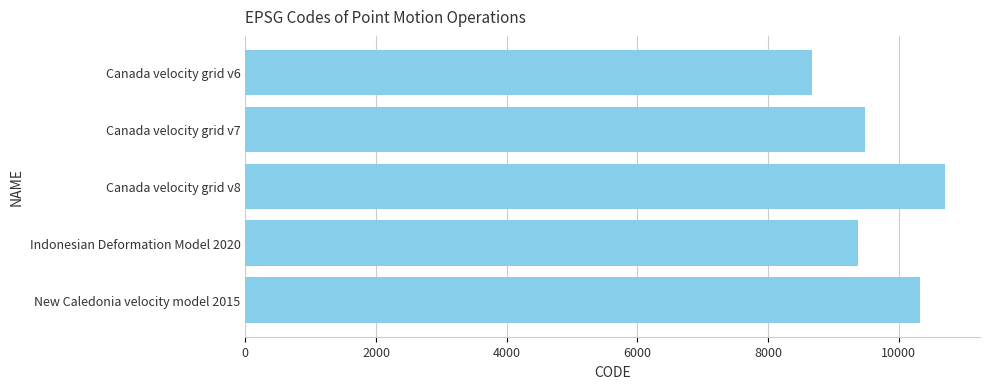

What is the average value?

9713